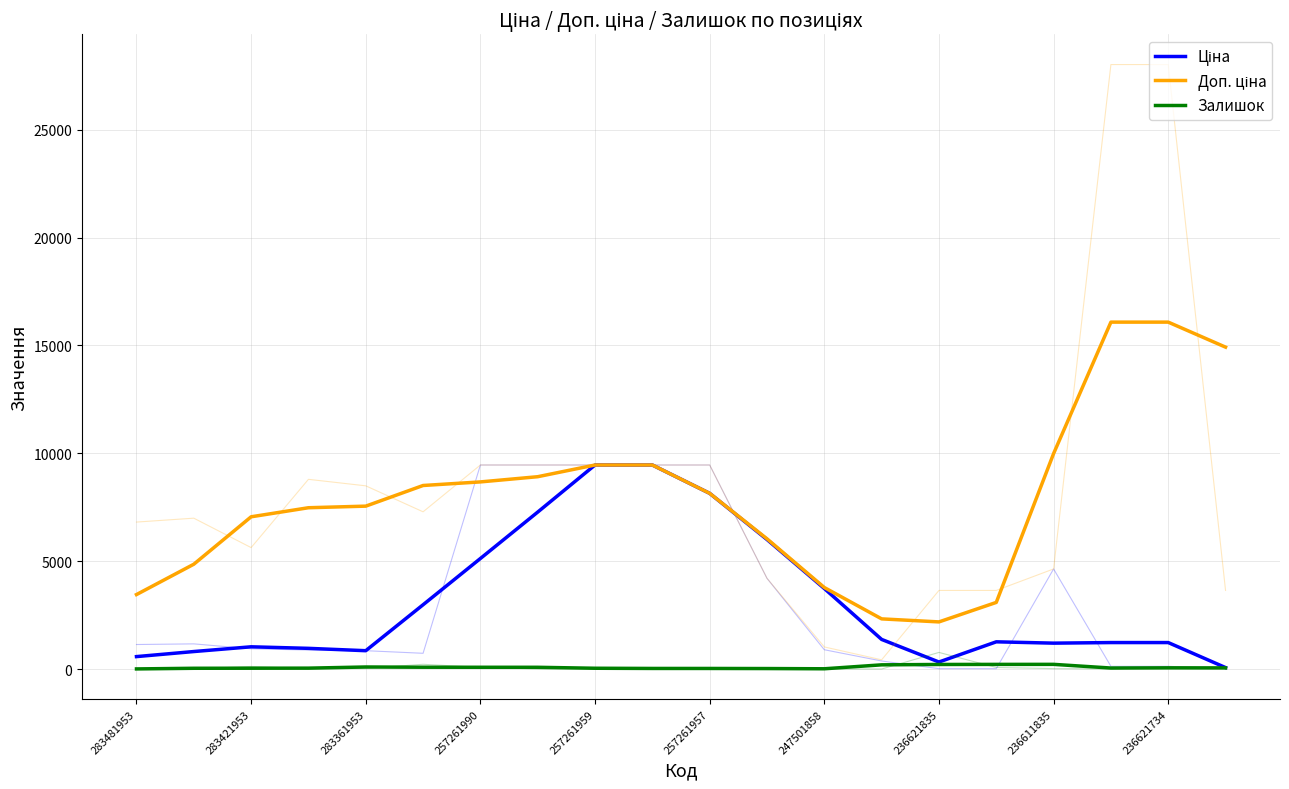

True or false: Залишок and Ціна intersect in this chart.

False